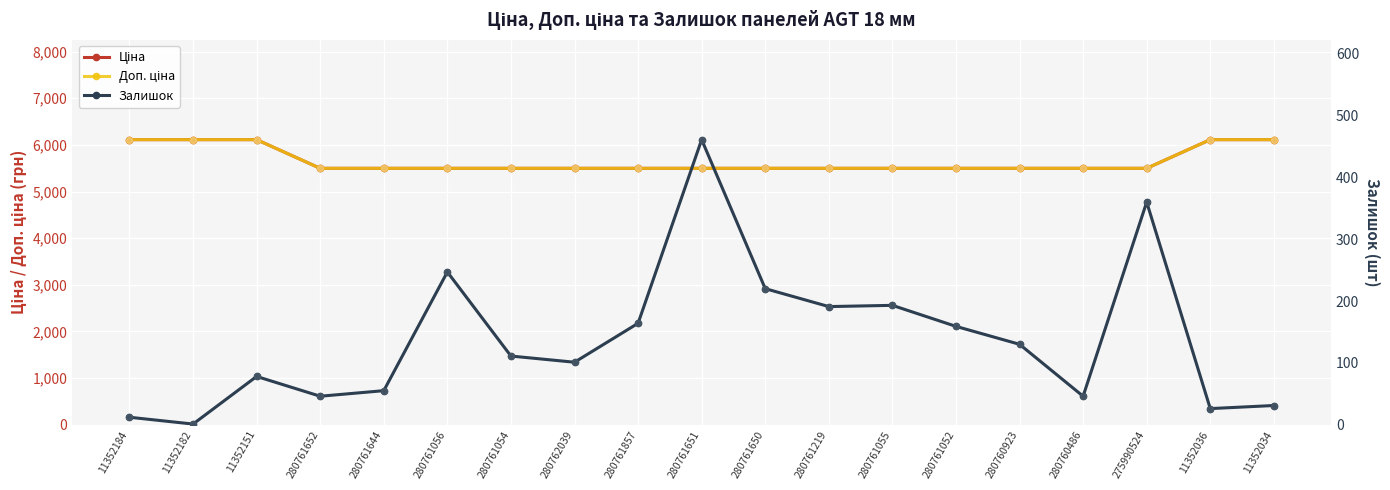

Which series has the largest Y range (max minus min)?

Ціна